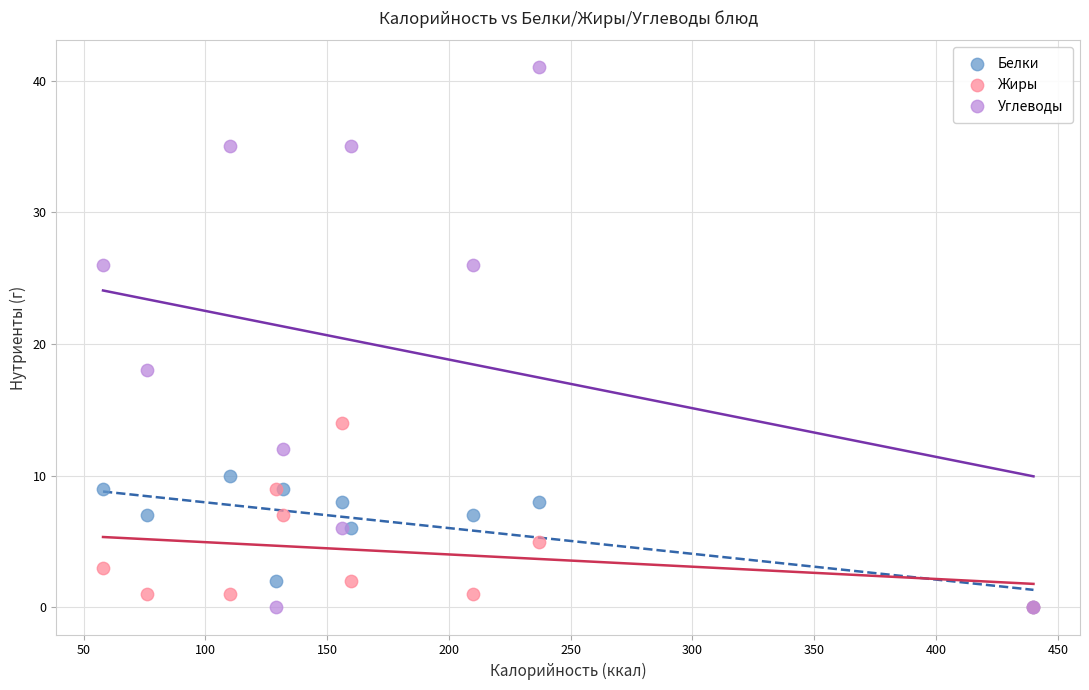

What are all the series names shown in the legend?

Белки, Жиры, Углеводы